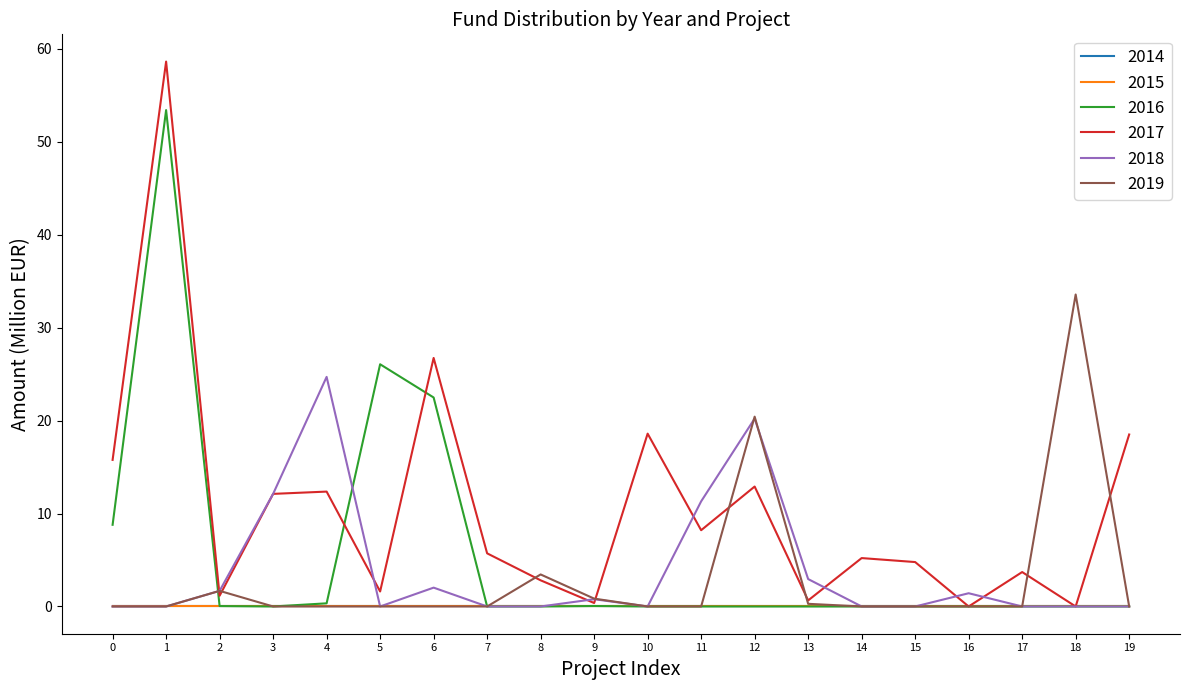

Is this an area chart (filled region under the line)?

No